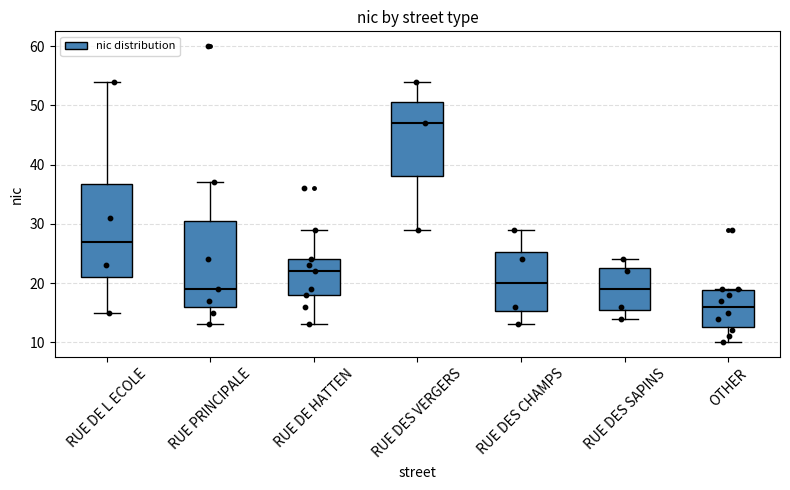

Comparing the boxes themselves (not the whiskers), which one is the tallest?

RUE DE L ECOLE